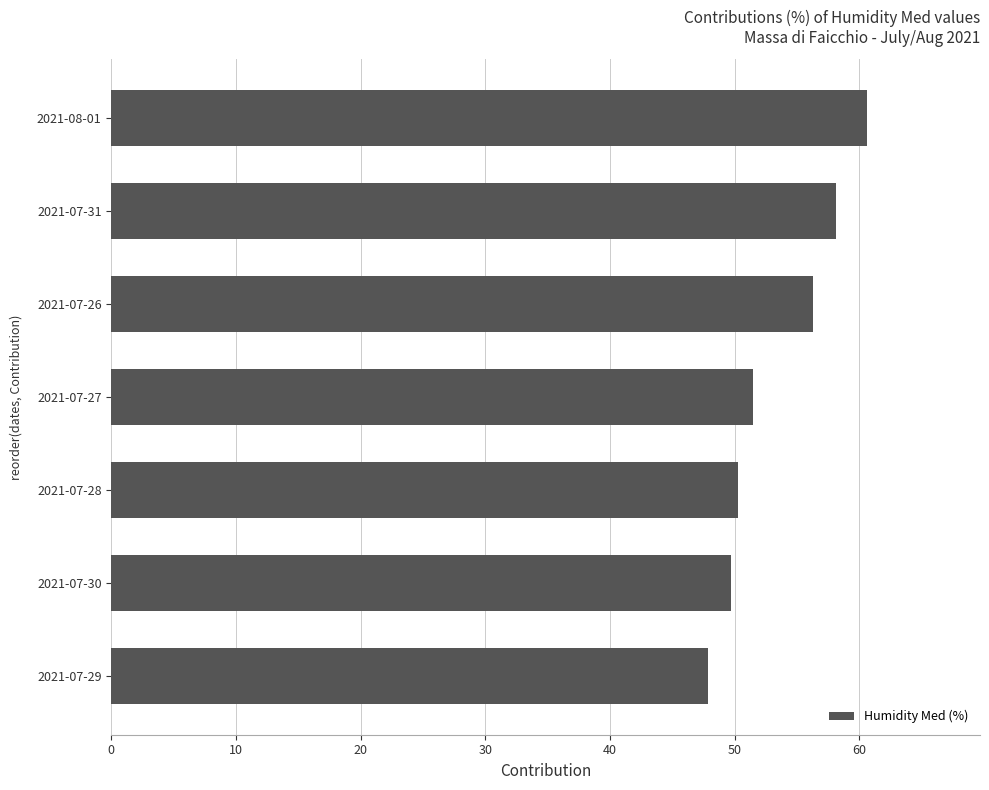

How many bars are there in total?

7